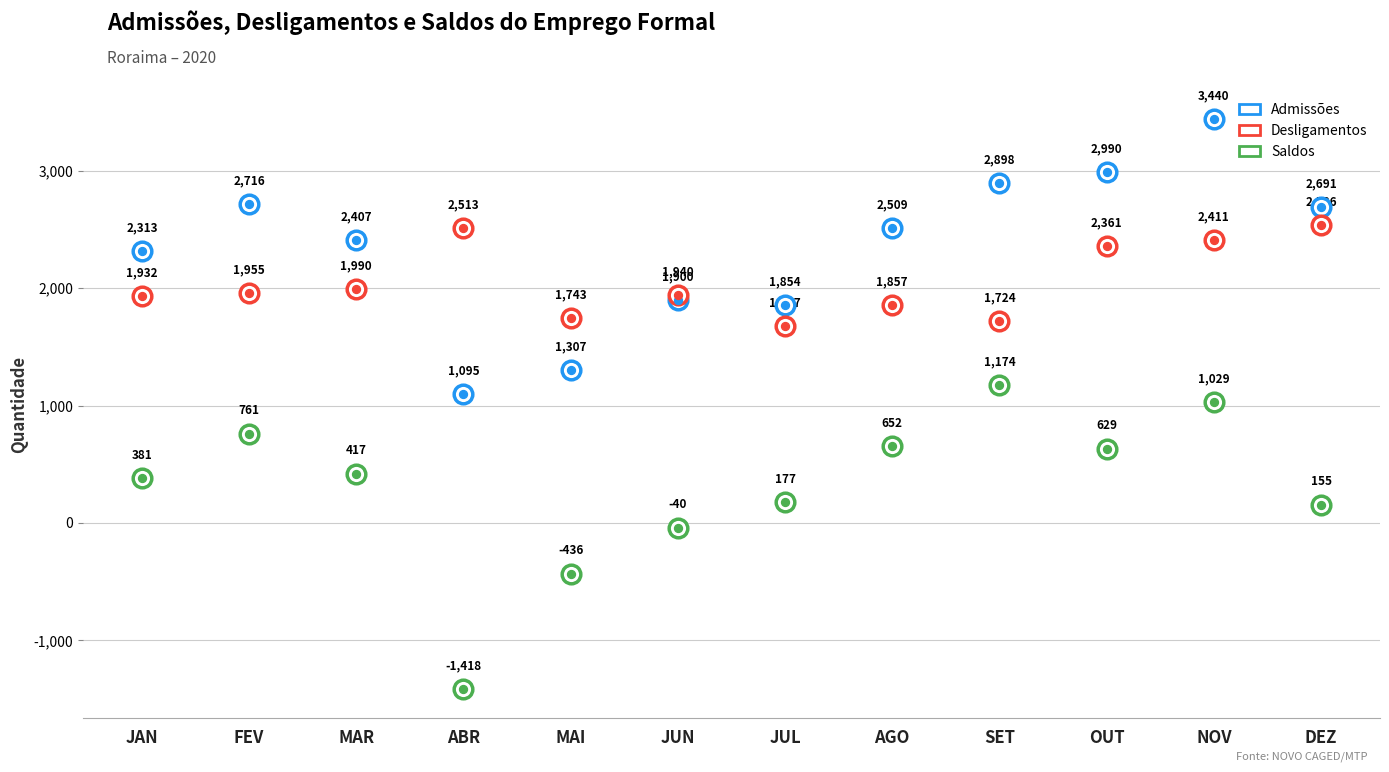

Which series contains the lowest Y value?

Saldos